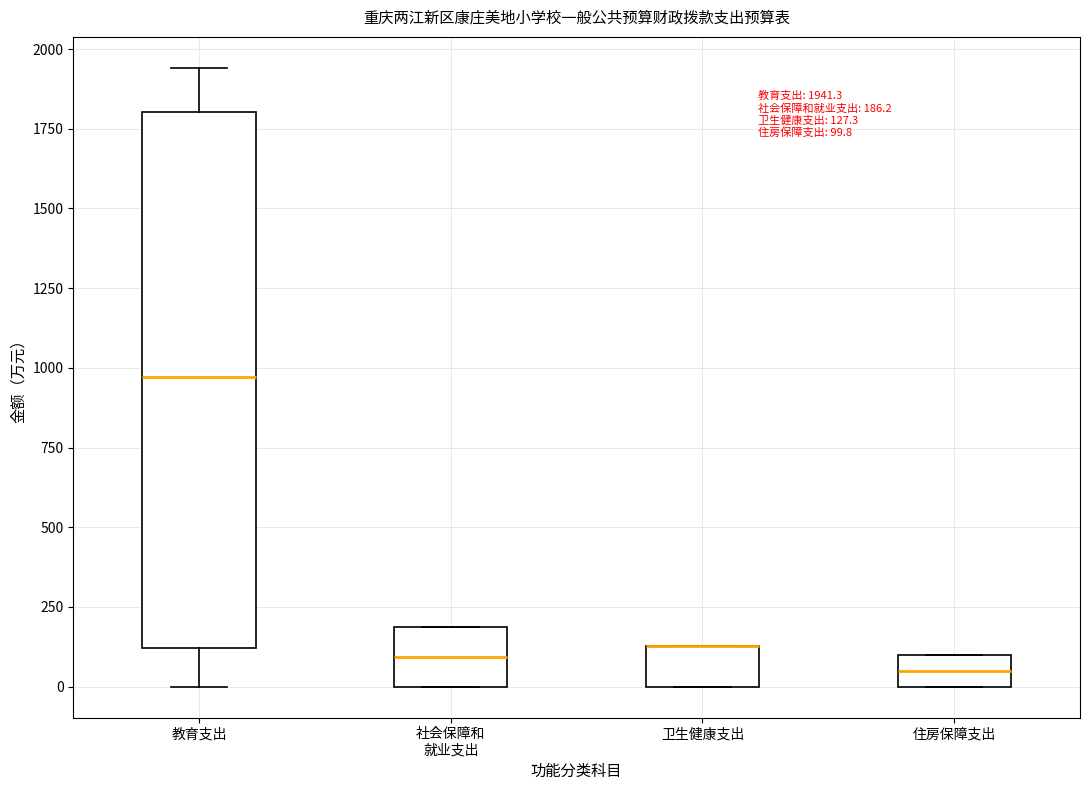

Which box is the tallest, from its lower edge to its upper edge?

教育支出